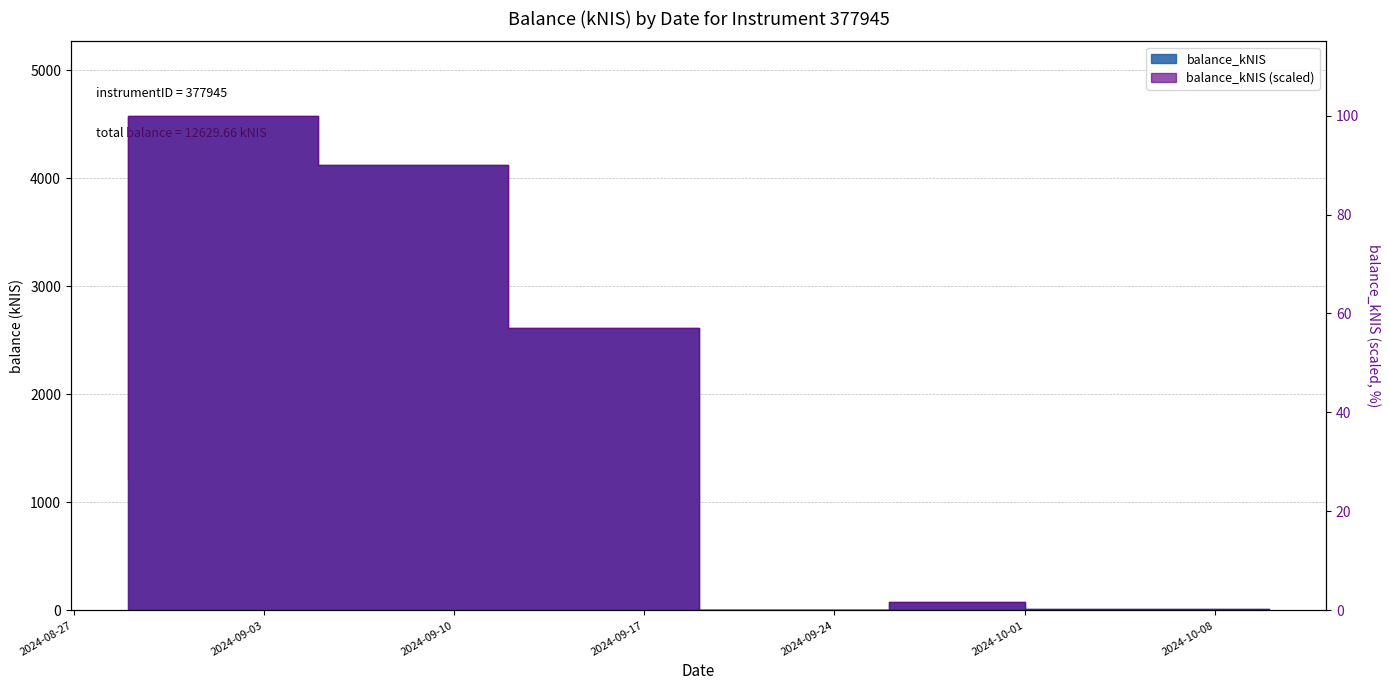

True or false: the data has more than 2 interior local peaks.

False